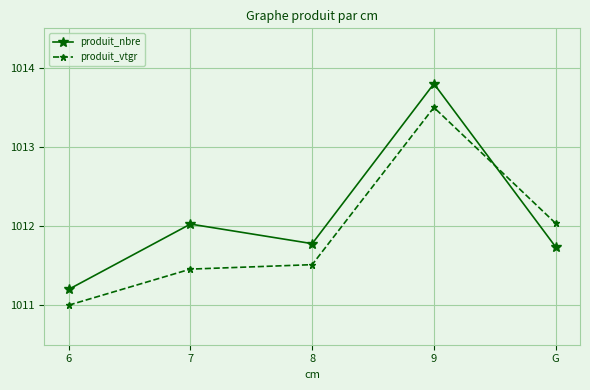

How many distinct data groups are displayed?

2